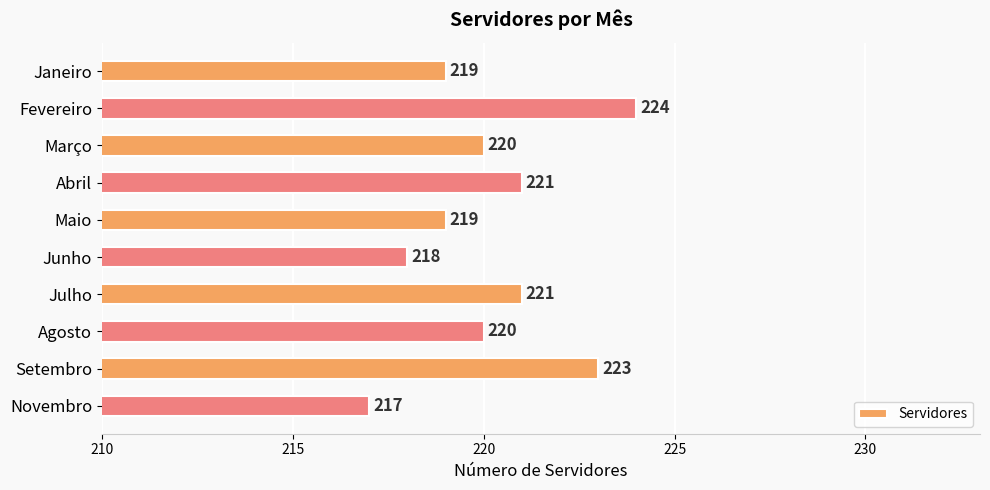

Reading top to bottom, extract all data points from this chart.

Janeiro=219	Fevereiro=224	Março=220	Abril=221	Maio=219	Junho=218	Julho=221	Agosto=220	Setembro=223	Novembro=217